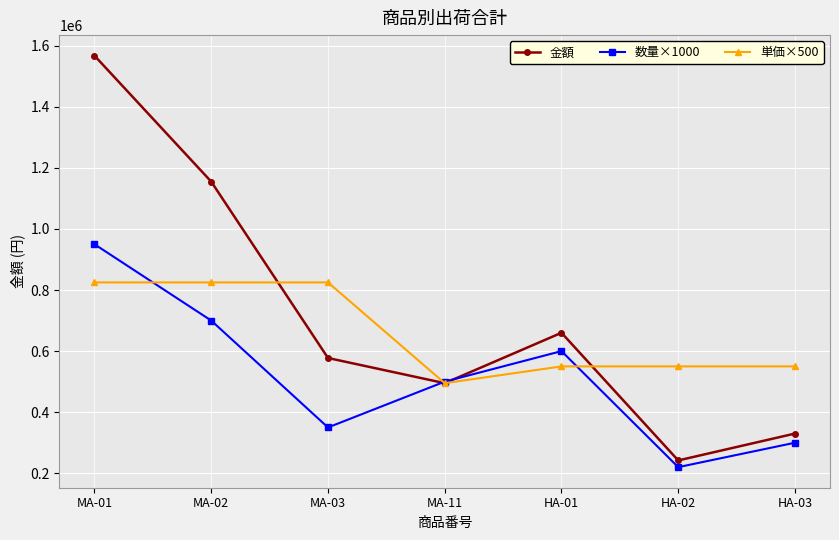

At how many categories does at least one series exceed 483820?

7